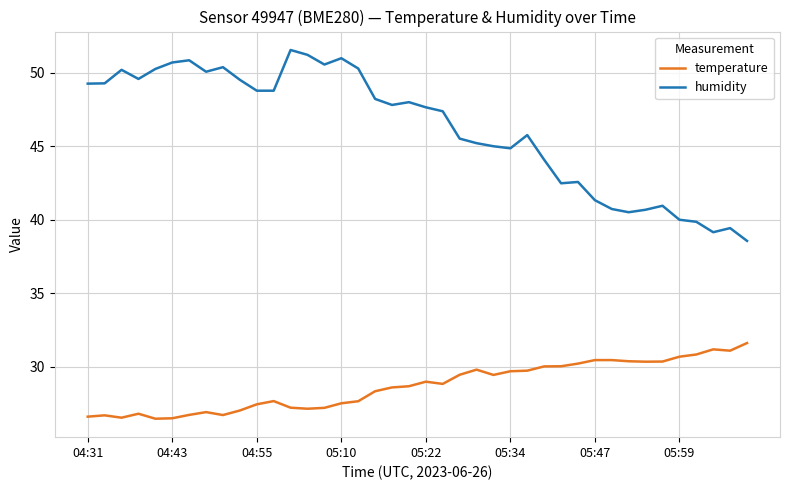

True or false: temperature and humidity cross at least once.

False